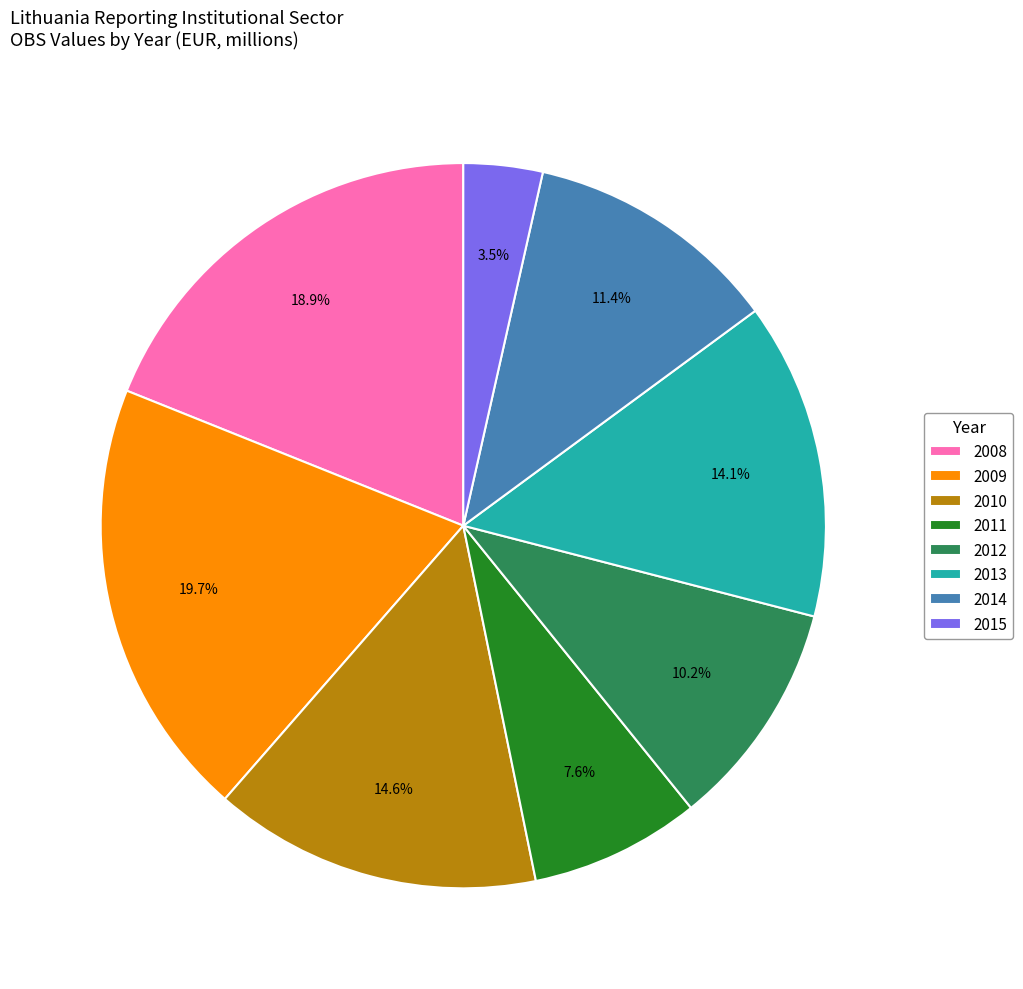

What is the largest slice in the pie chart?

2009